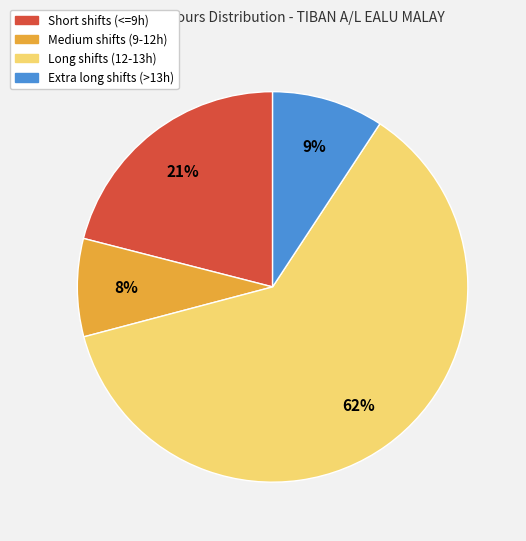

Count the number of slices in the pie.

4